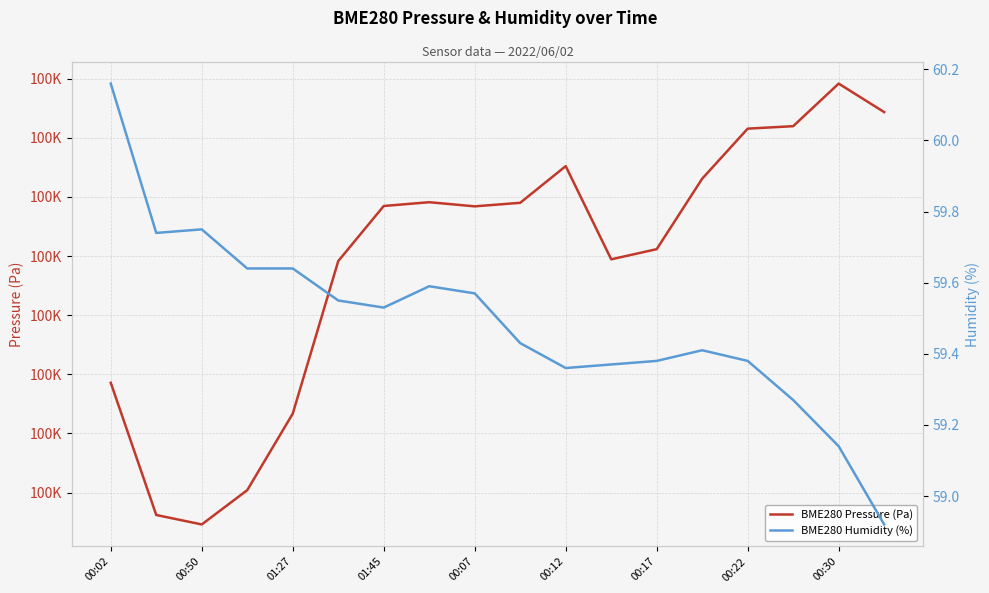

Is the value of BME280 Pressure (Pa) at 15 greater than the value of BME280 Humidity (%) at 01:27?

Yes